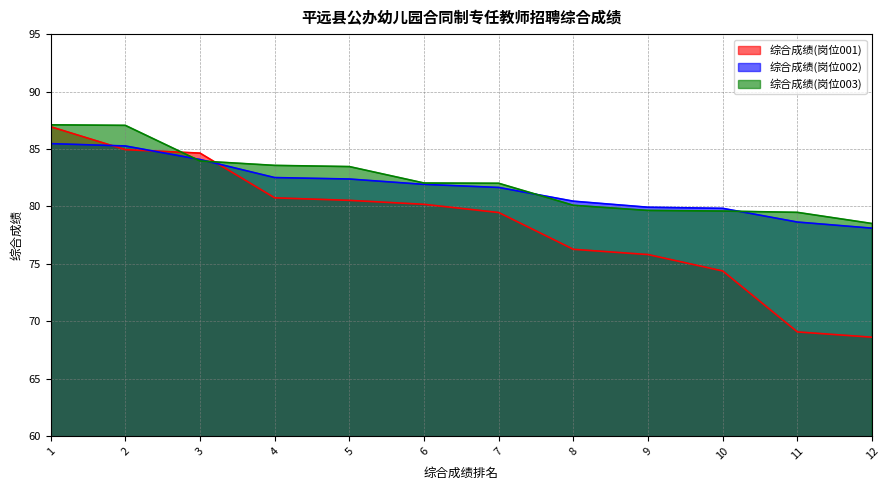

What is the minimum value shown in the chart?

68.6